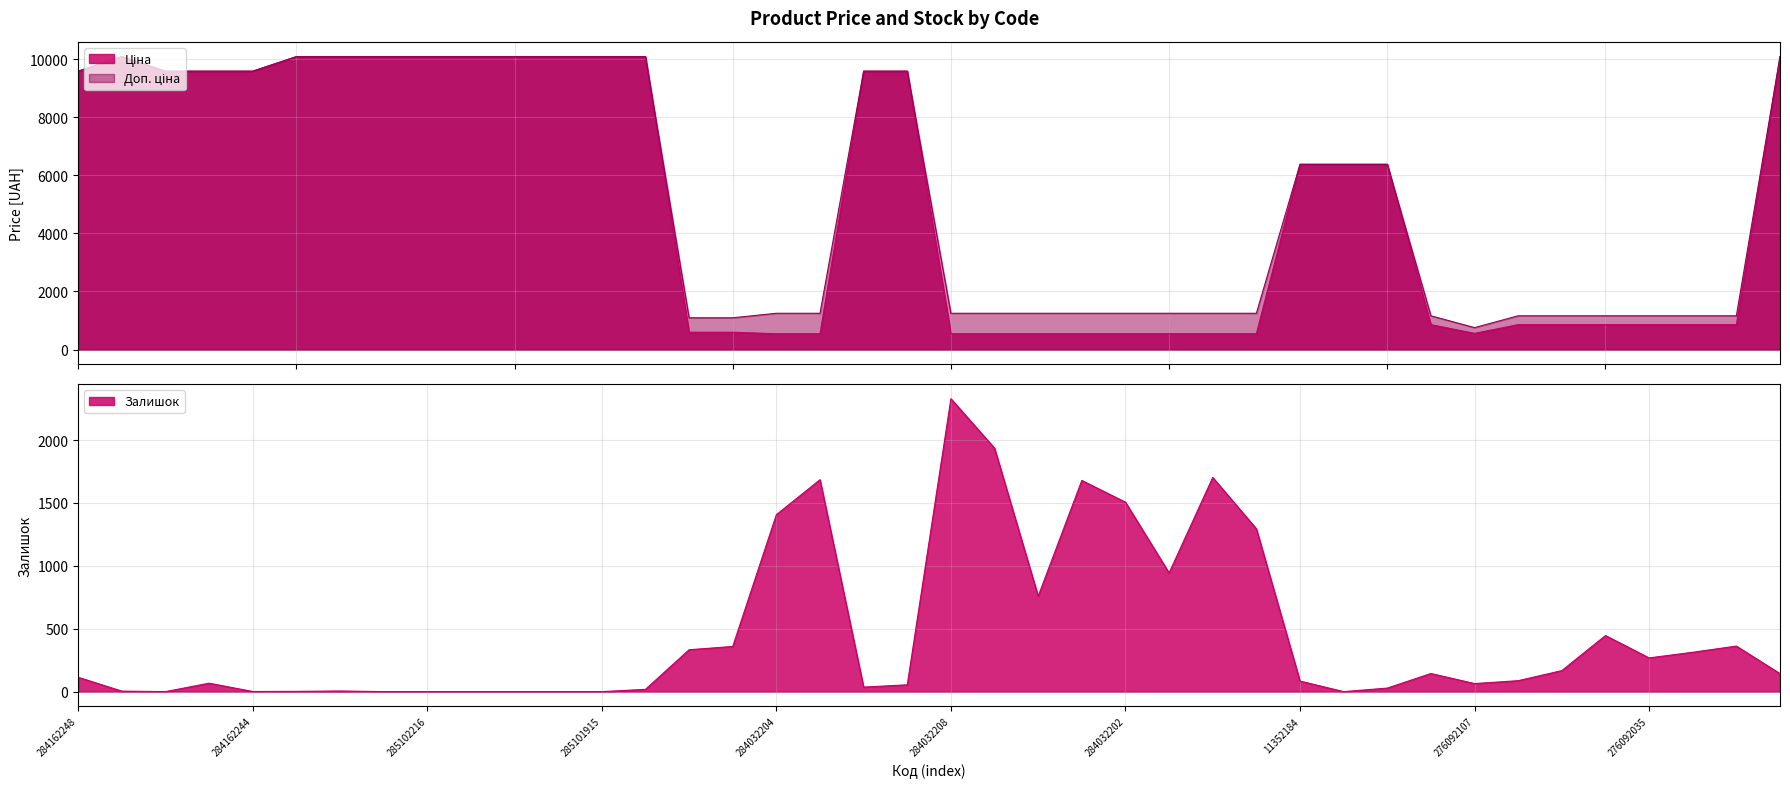

How many intersections are there between Залишок and Доп. ціна?

8